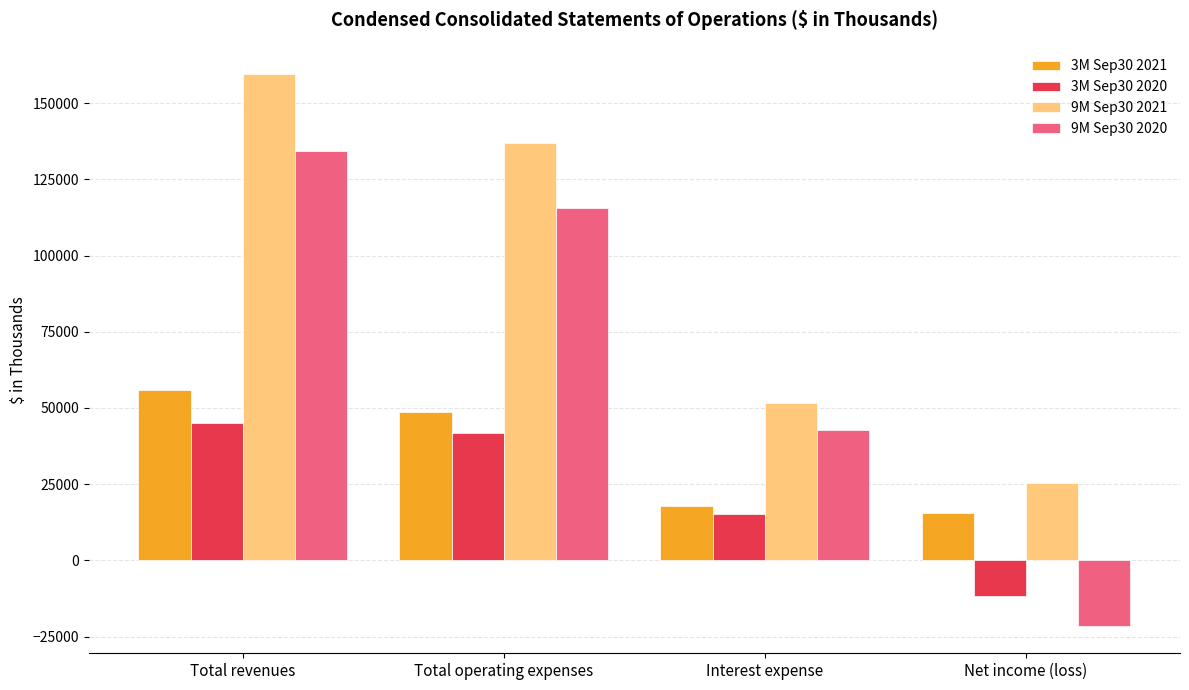

Which series changed the most between Total revenues and Net income (loss)?

9M Sep30 2020